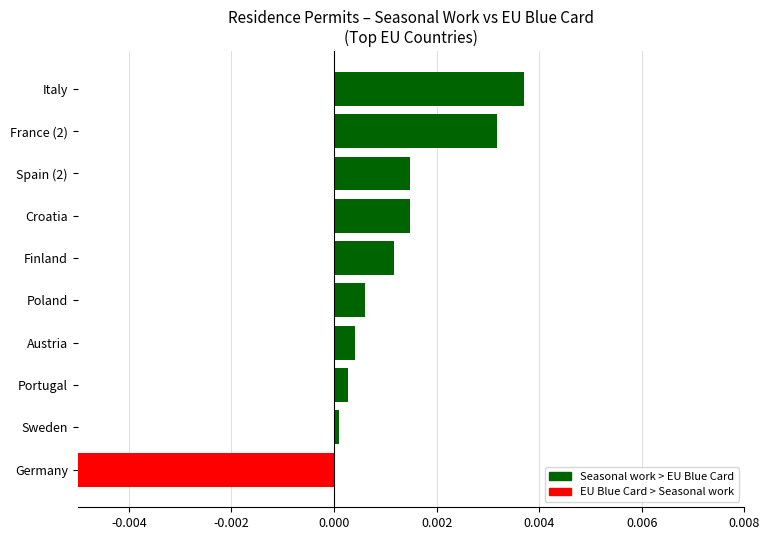

Does the chart contain any negative values?

Yes